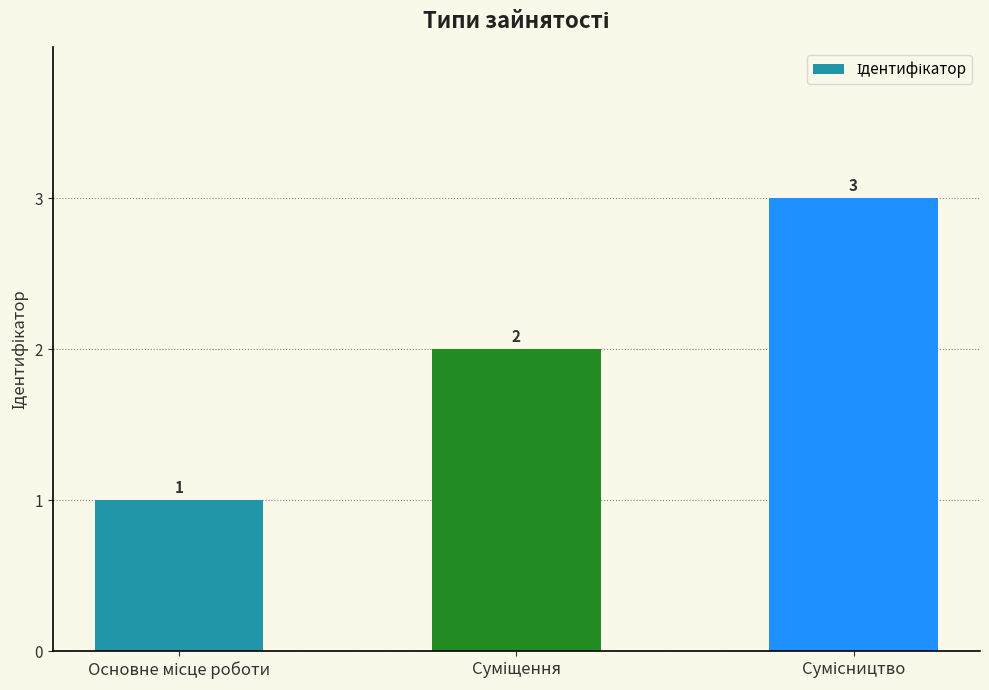

What is the value of the 1st bar from the left?

1